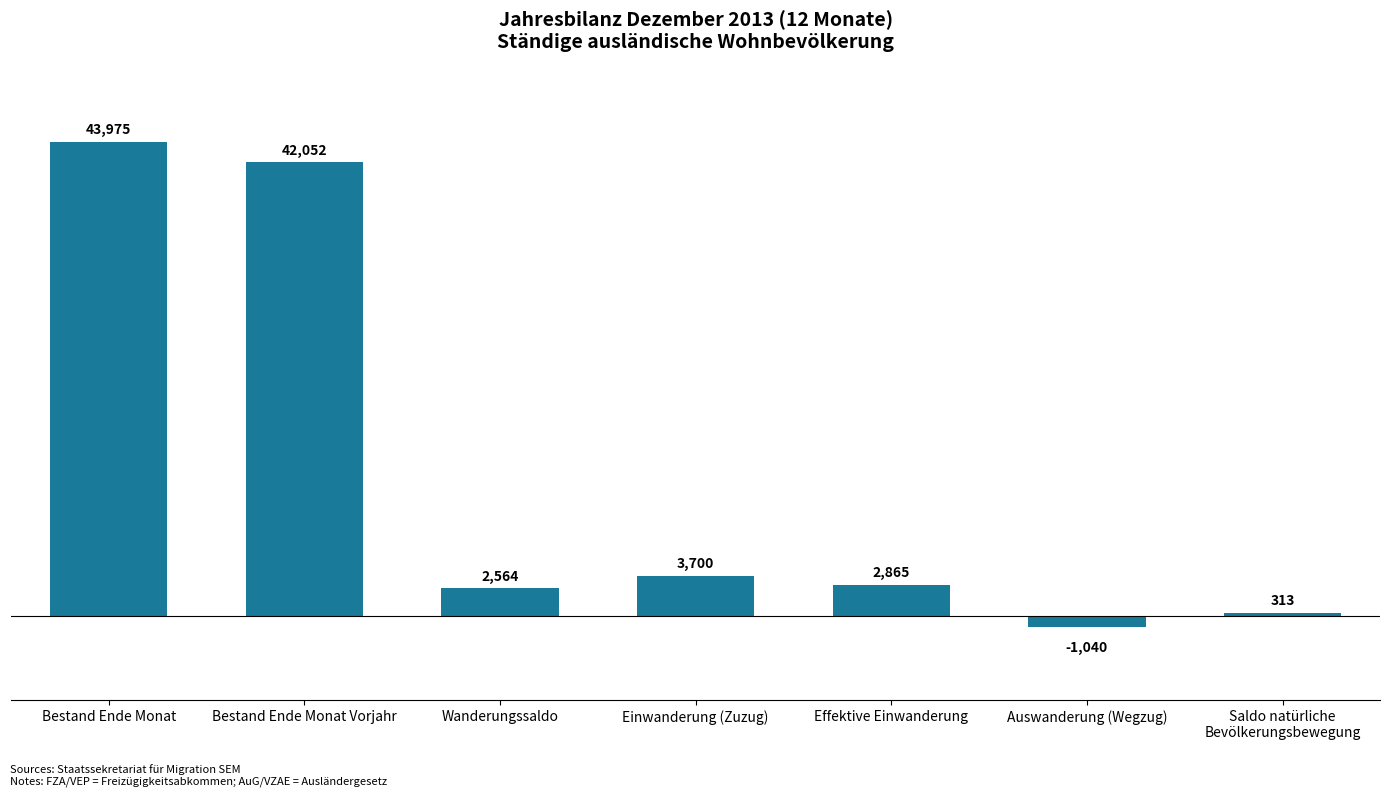

What is the minimum value shown in the chart?

-1040